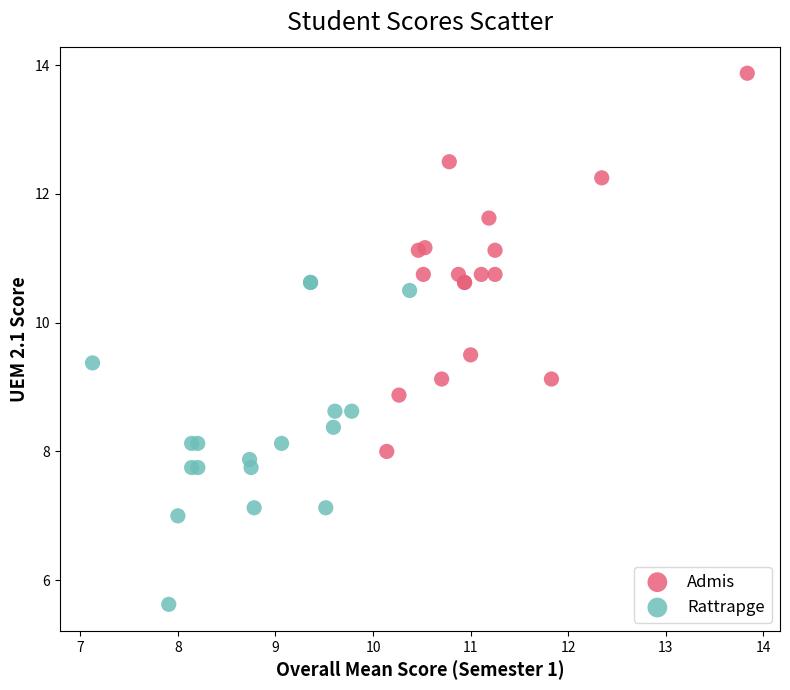

Which series contains the highest Y value?

Admis